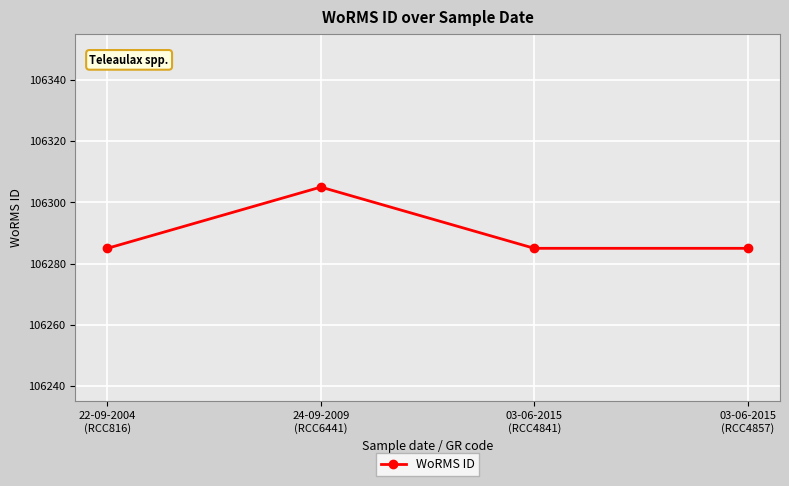

What is the value of the 1st point from the left?

106285